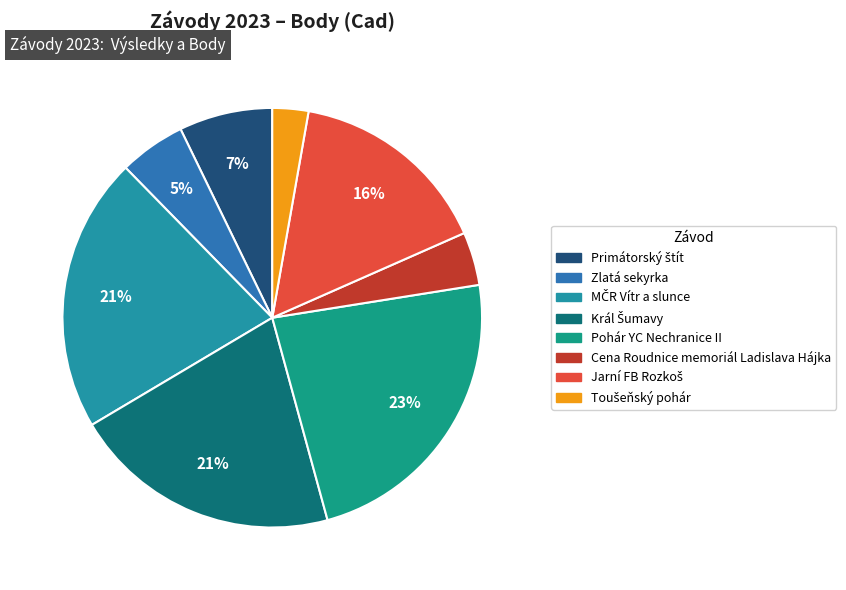

Approximately how many times larger is the value at Primátorský štít compared to Jarní FB Rozkoš?

0.5